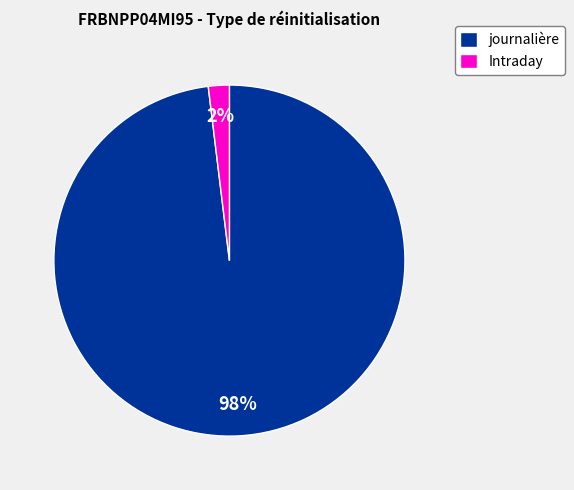

Between Intraday and journalière, which is larger?

journalière